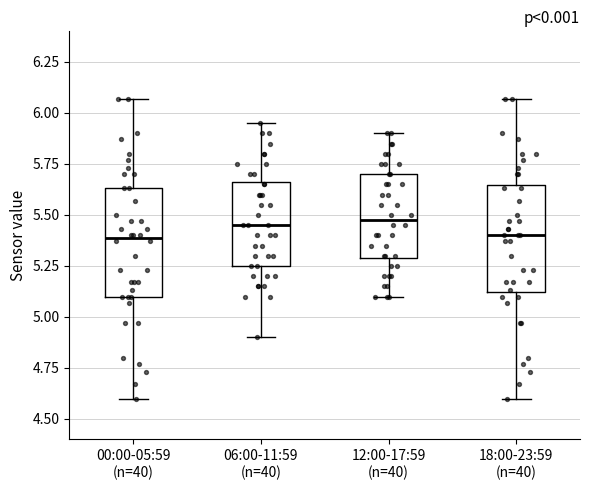

Reading left to right, read every box against the y-axis: the position of its median line, the range the box covers, and the ends of its whiskers. The values are not printed on the chart, so give them approximately, as read against the axis.

00:00-05:59 (n=40): median 5.40, box 5.10 to 5.65, whiskers 4.60 to 6.05
06:00-11:59 (n=40): median 5.45, box 5.25 to 5.65, whiskers 4.90 to 5.95
12:00-17:59 (n=40): median 5.50, box 5.30 to 5.70, whiskers 5.10 to 5.90
18:00-23:59 (n=40): median 5.40, box 5.10 to 5.65, whiskers 4.60 to 6.05